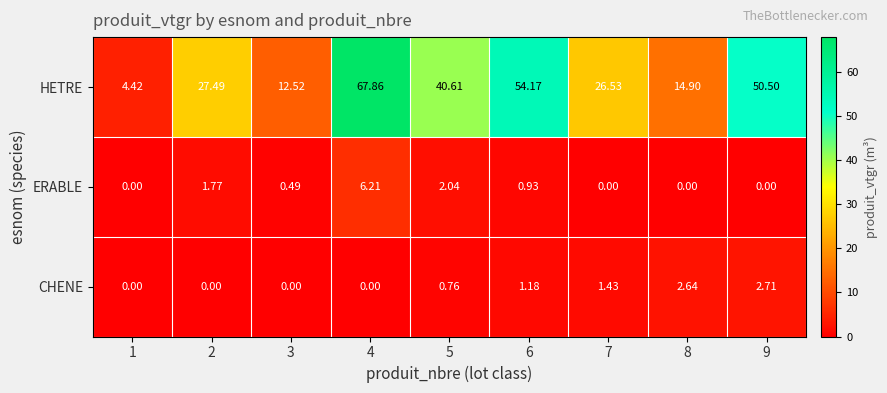

List the series in order of their peak value, highest first.

HETRE, ERABLE, CHENE